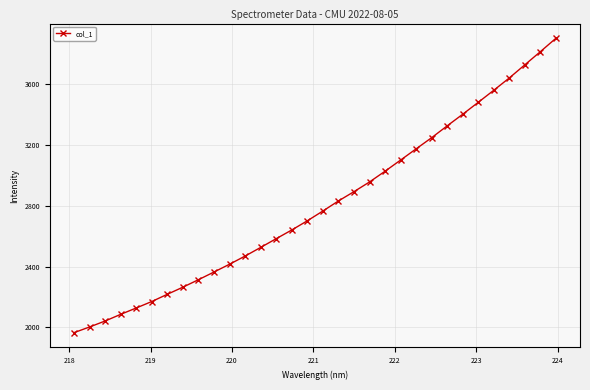

True or false: there are more than 2 points higher than both neighbors.

False